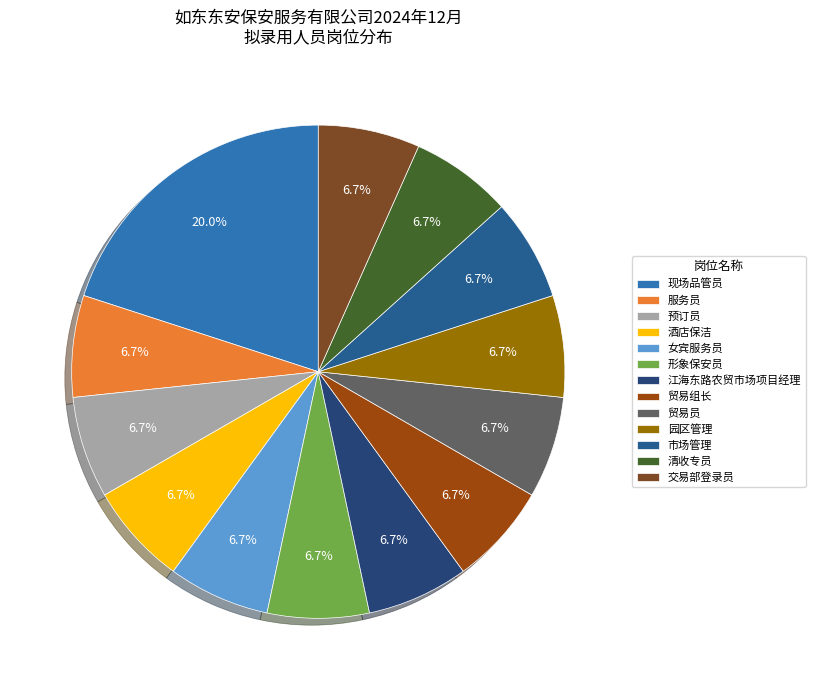

What percentage is the 形象保安员 slice, to the nearest percent?

7%